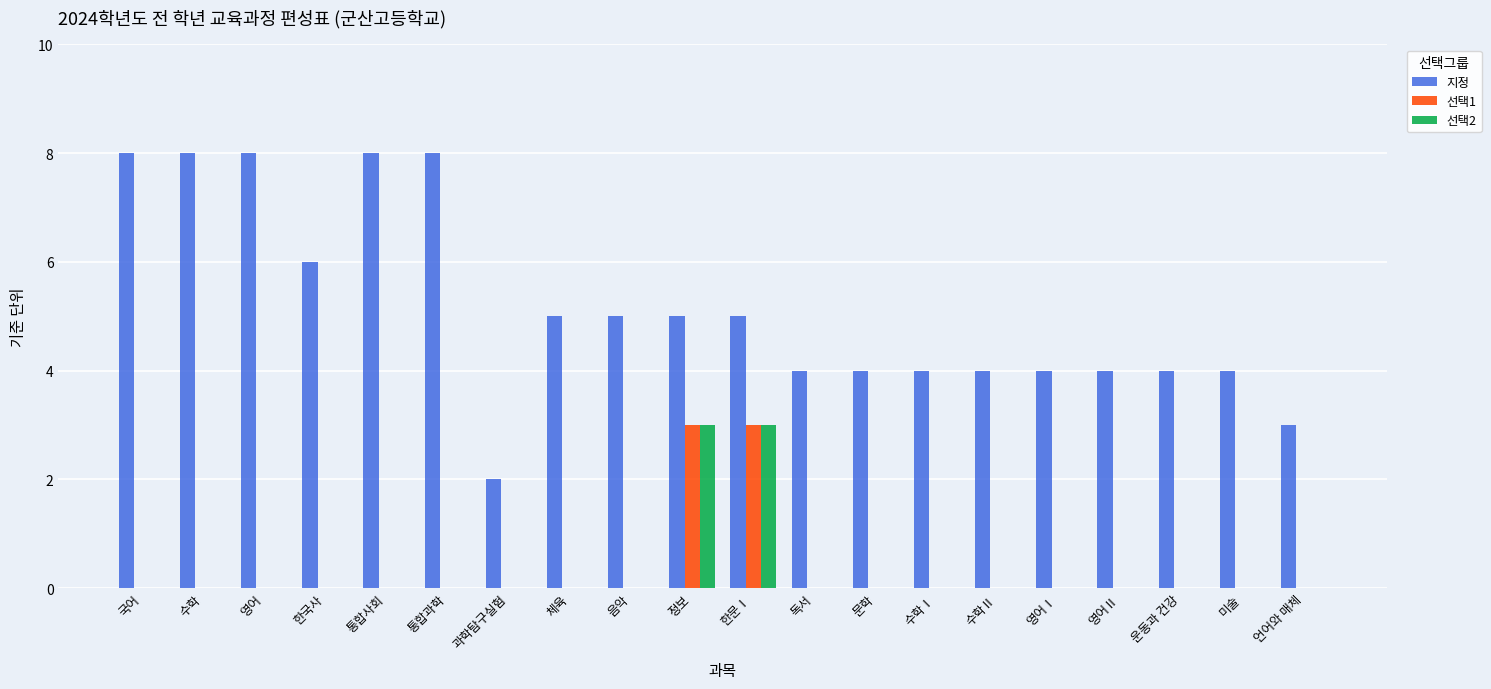

Which series changed the most between 영어 and 한국사?

지정